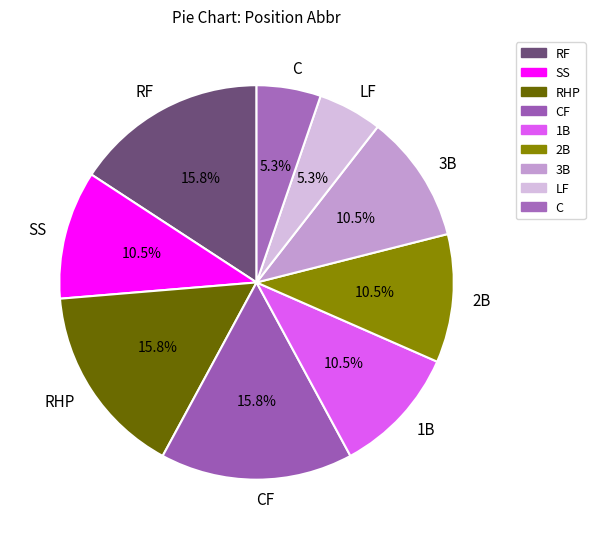

Does any single category account for the majority?

No